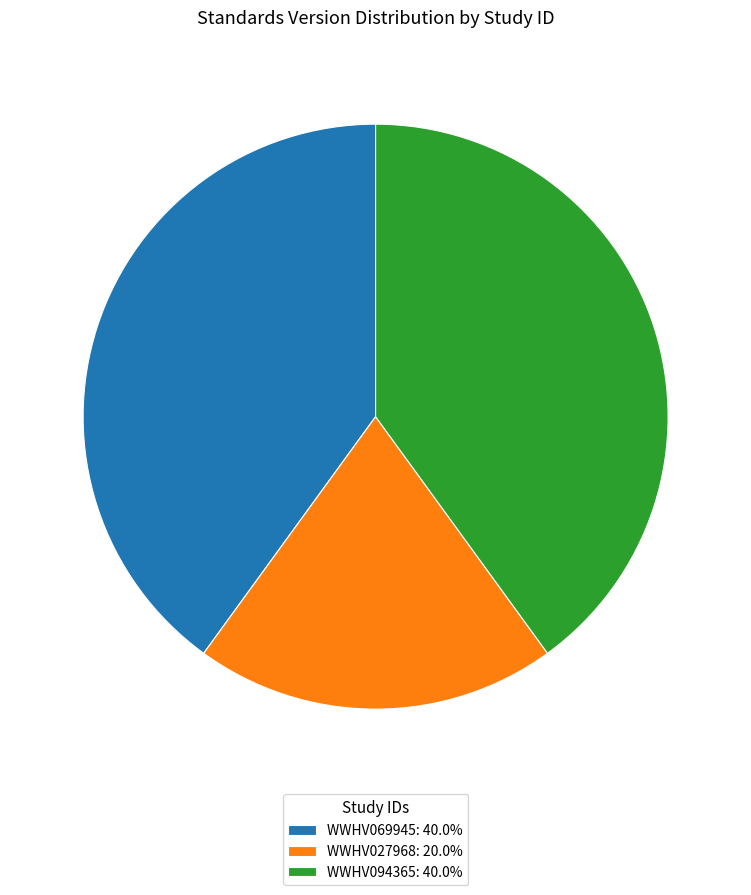

Is there a majority slice in this chart?

No